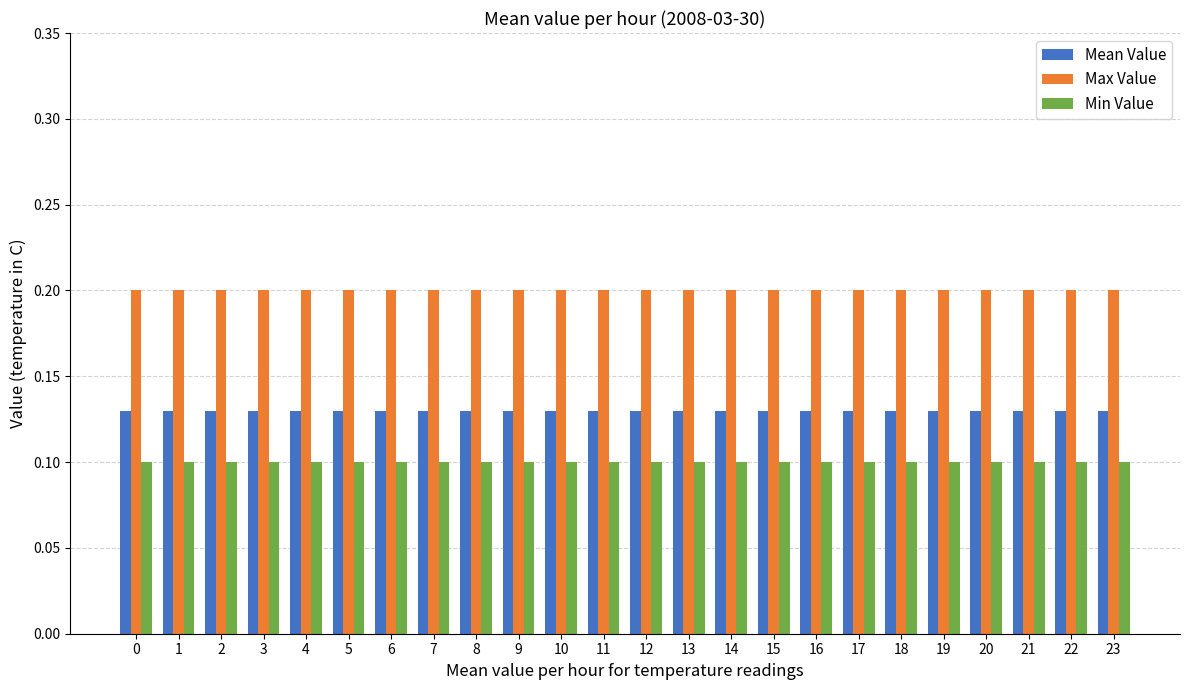

The value of Max Value at 4 is 0.2. True or false?

True